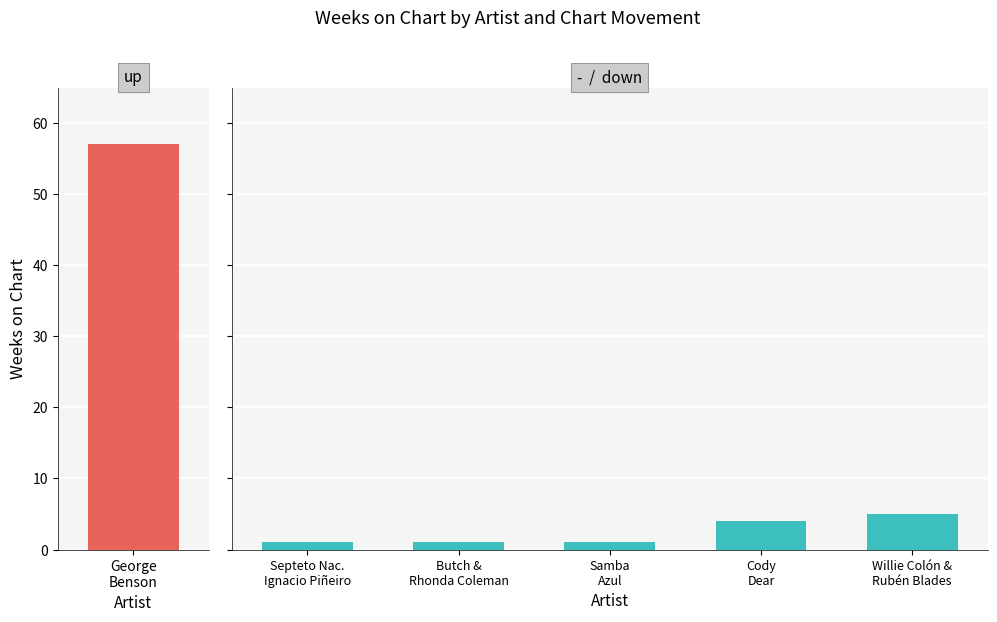

Approximately how many times larger is the value at Samba Azul compared to Willie Colón & Rubén Blades?

0.2